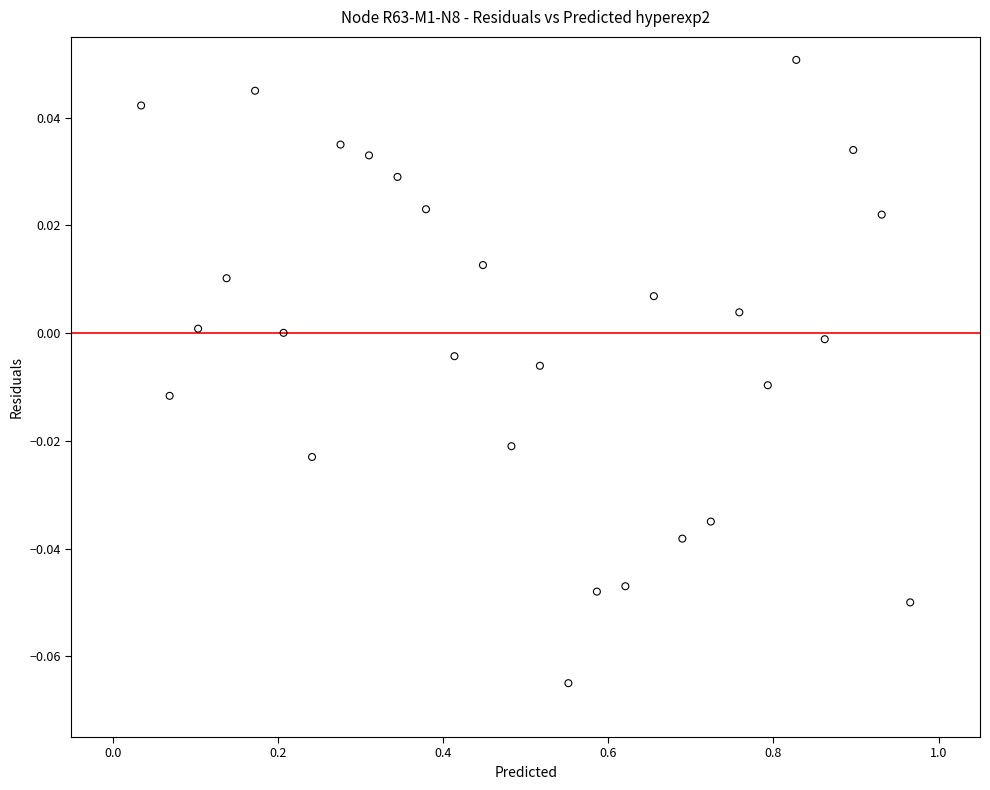

What is the range of X values (max minus min)?

0.9